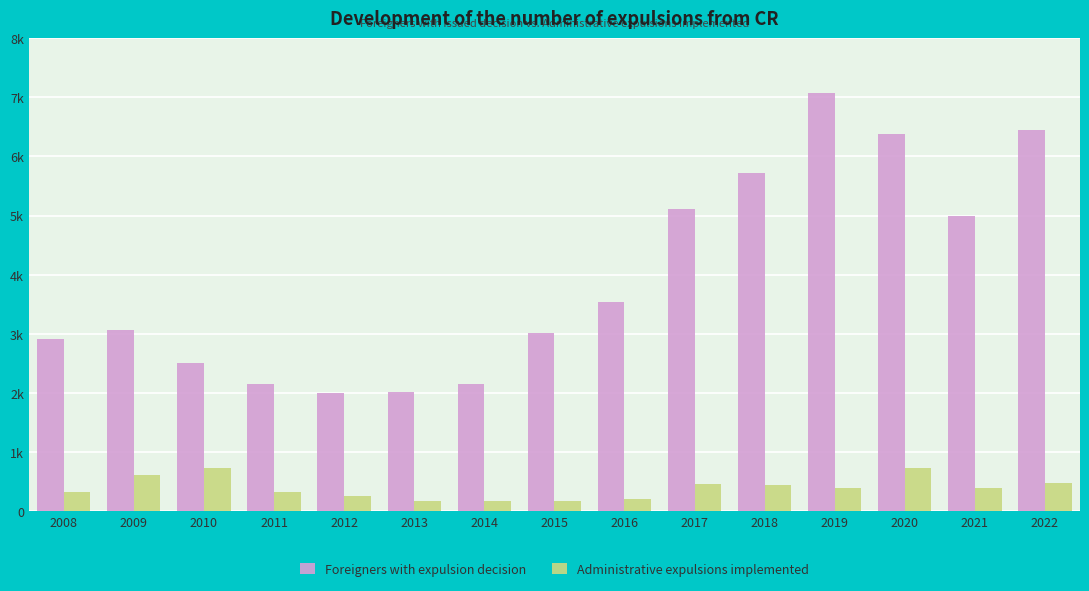

Rank the series by their average value, from highest to lowest.

Foreigners with expulsion decision, Administrative expulsions implemented